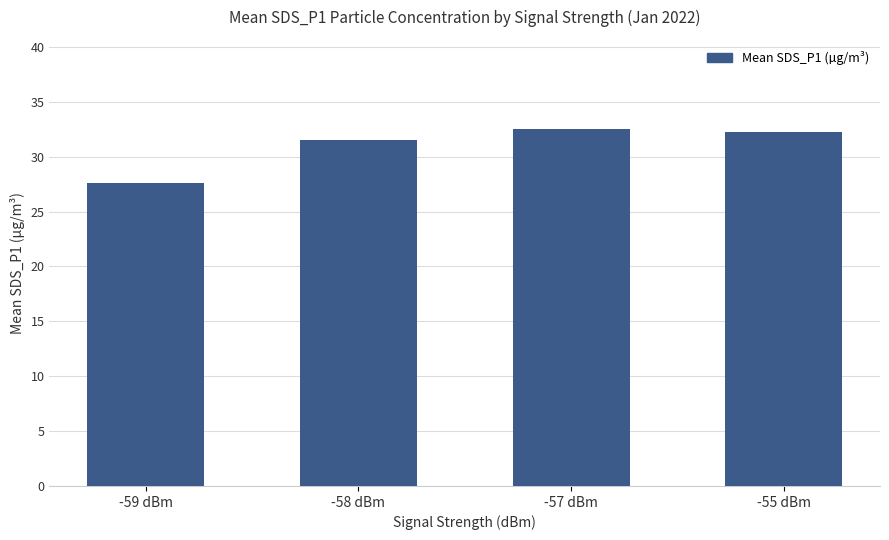

Which has a higher value, -59 dBm or -58 dBm?

-58 dBm